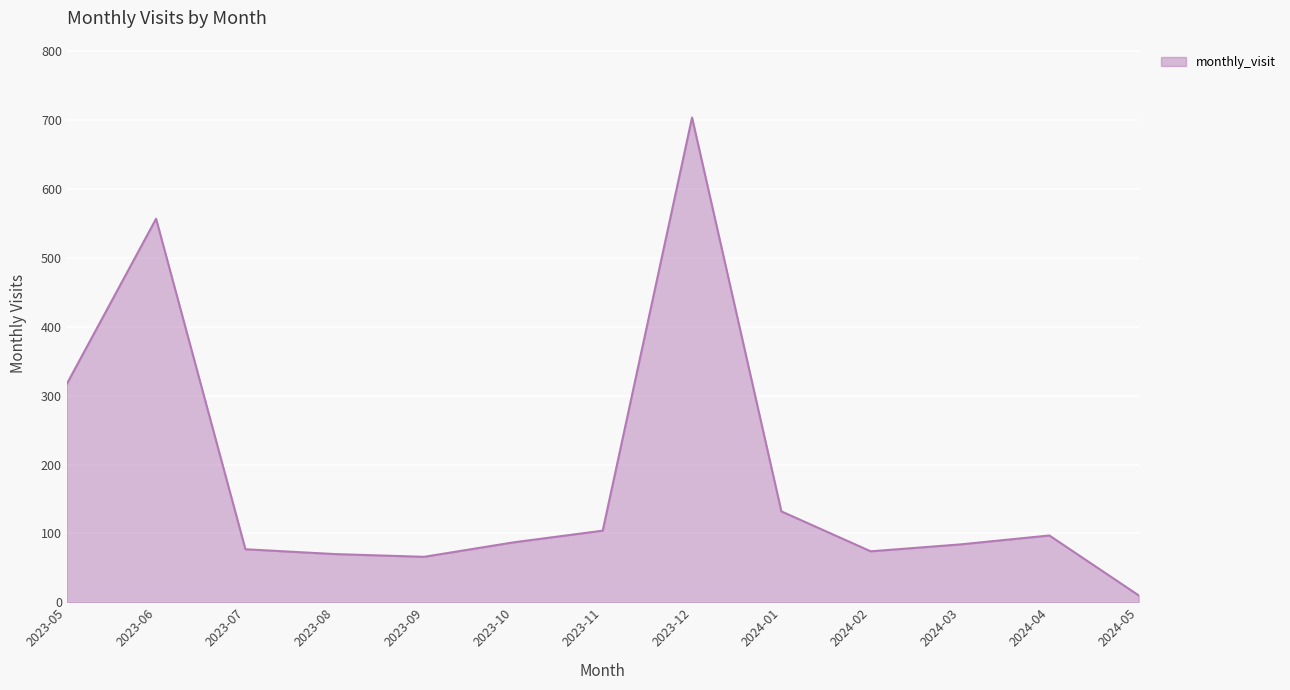

What is the difference between the maximum and minimum values?

694